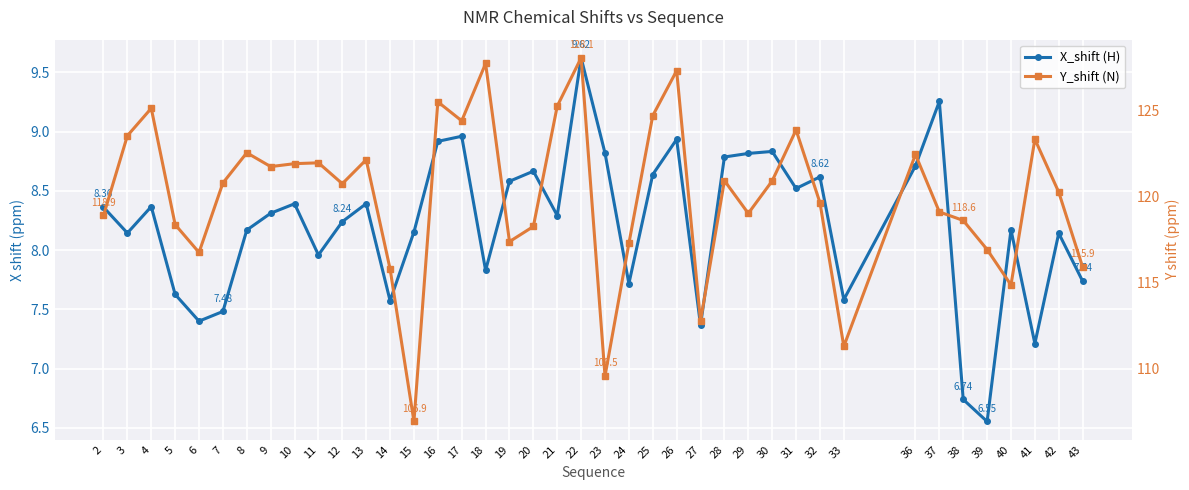

Read the X_shift (H) value at 23.

8.8